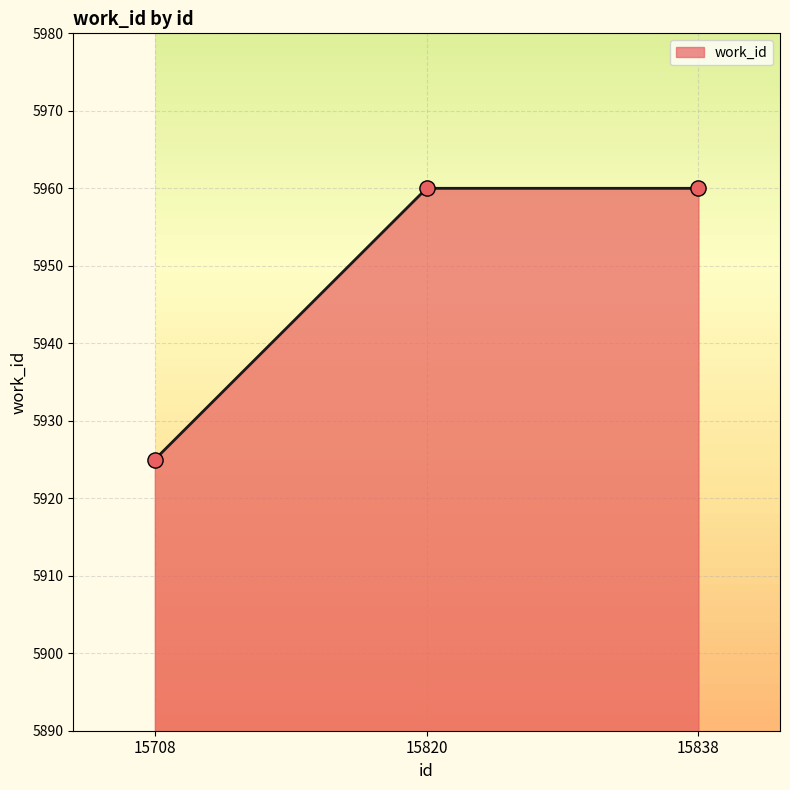

What is the change in value from 15708 to 15838?

+35